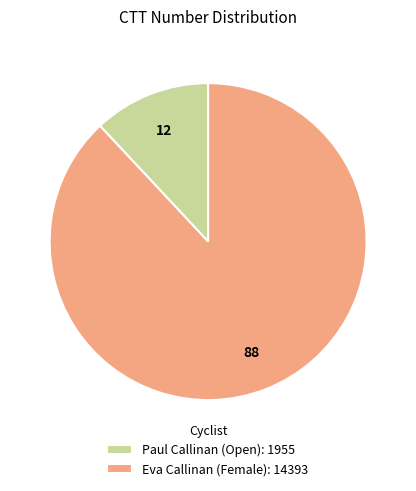

Is Eva Callinan (Female): 14393 the majority of the pie?

Yes